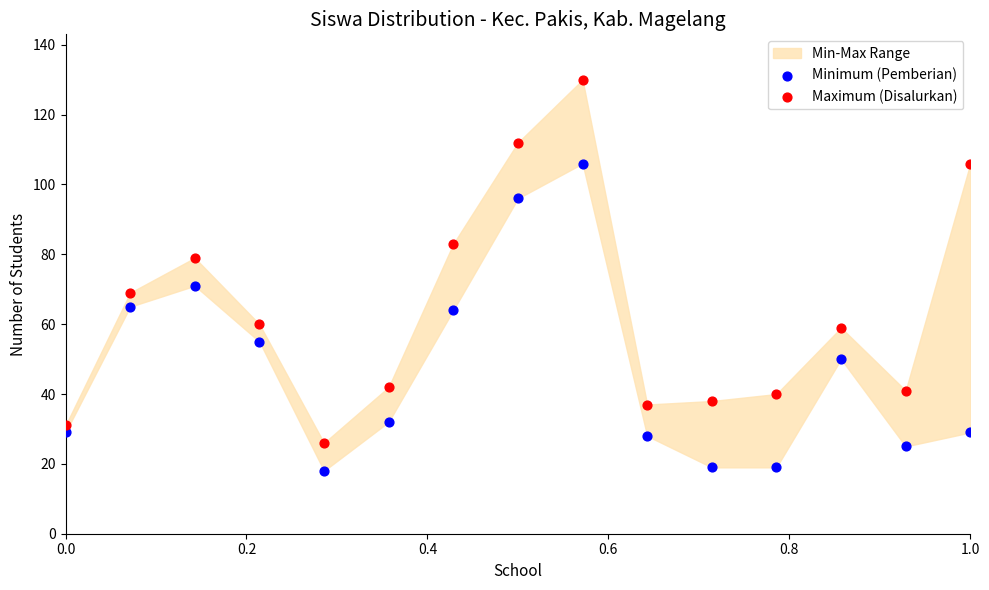

Which series has the largest Y range (max minus min)?

Maximum (Disalurkan)